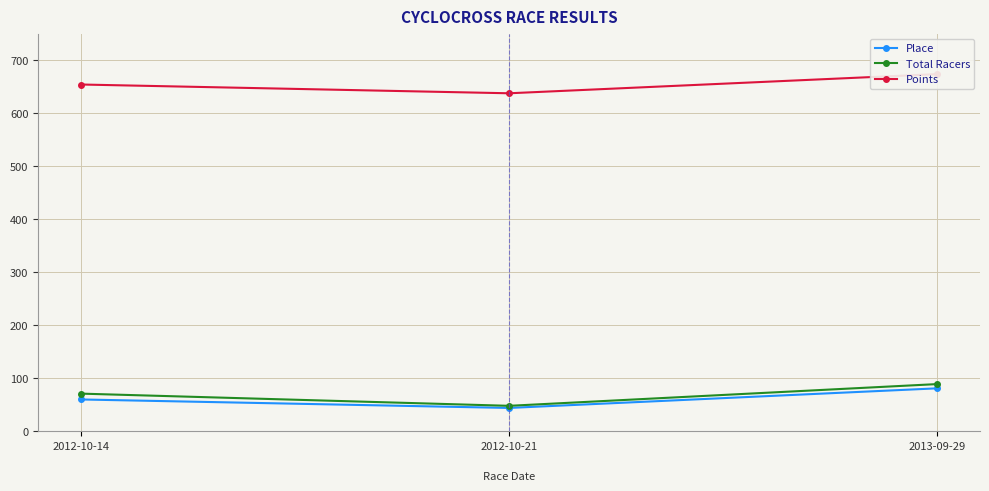

What is the minimum value shown in the chart?

44.0